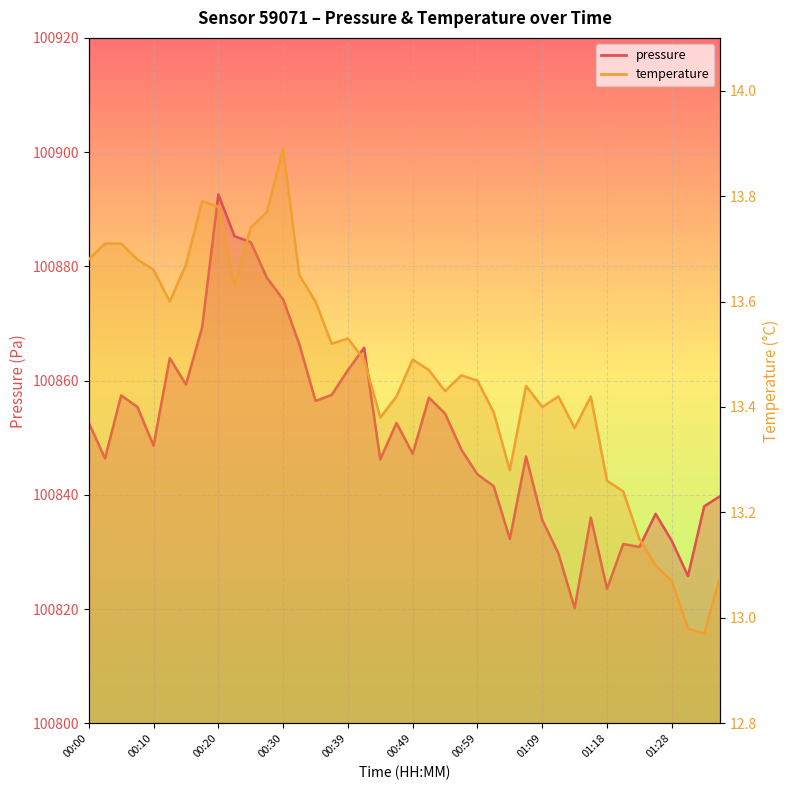

How many data points in pressure are above 100848?

20